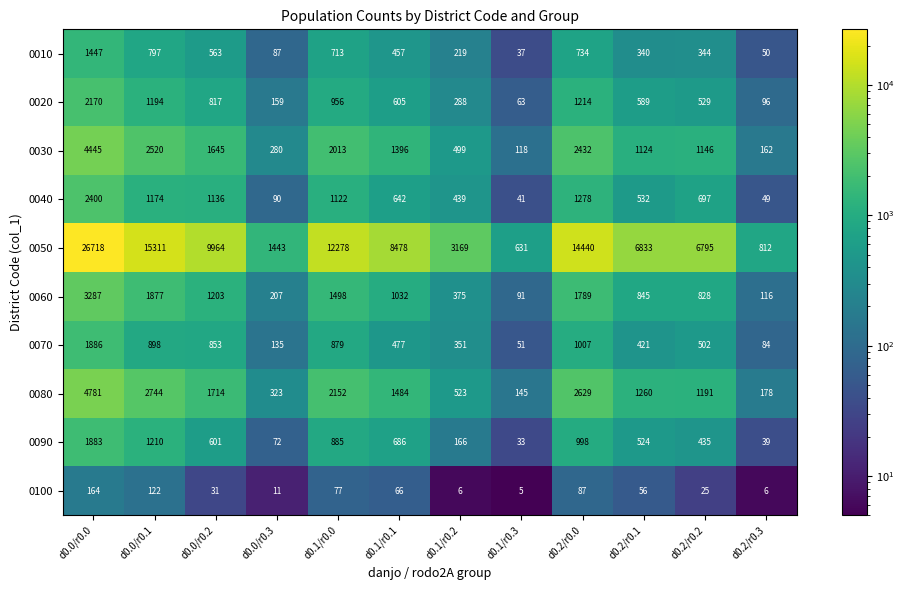

How many data points does each series have?

12